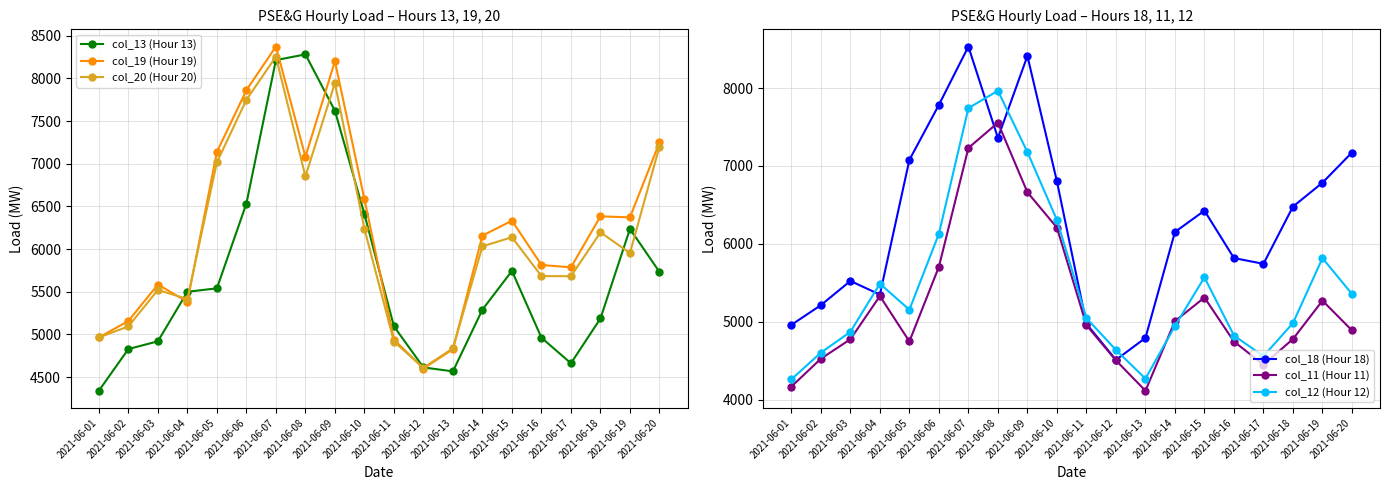

How many lines are shown in the chart?

6